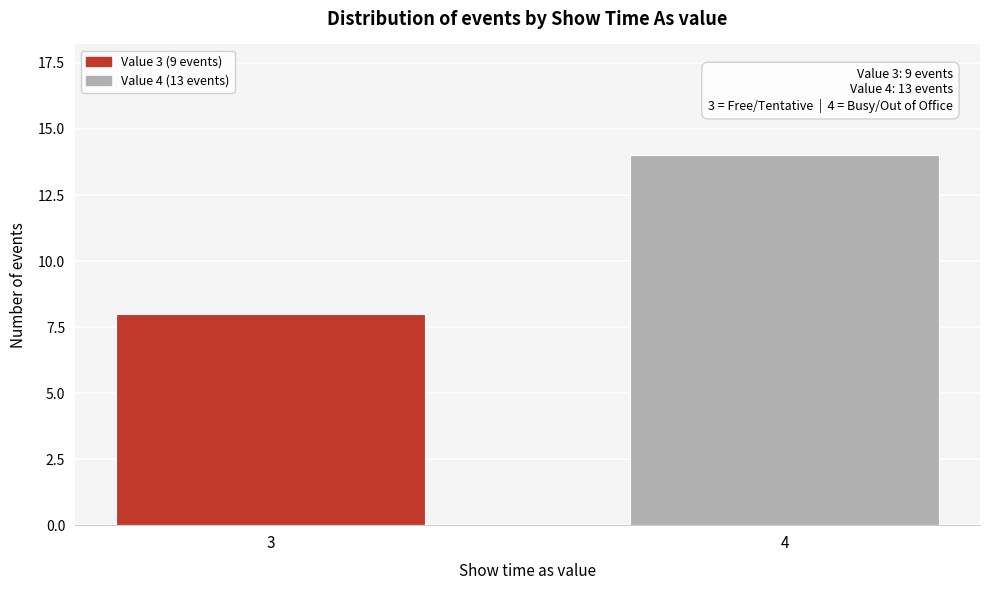

Reading left to right, extract all data points from this chart.

8	14